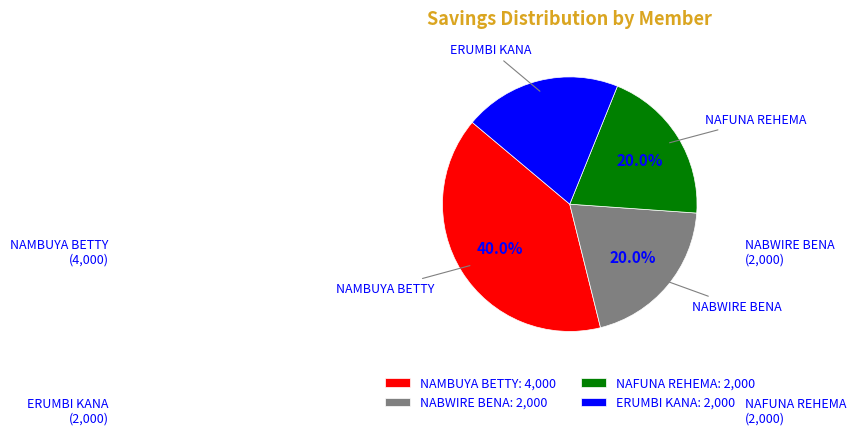

True or false: NAFUNA REHEMA accounts for 32% of the total.

False